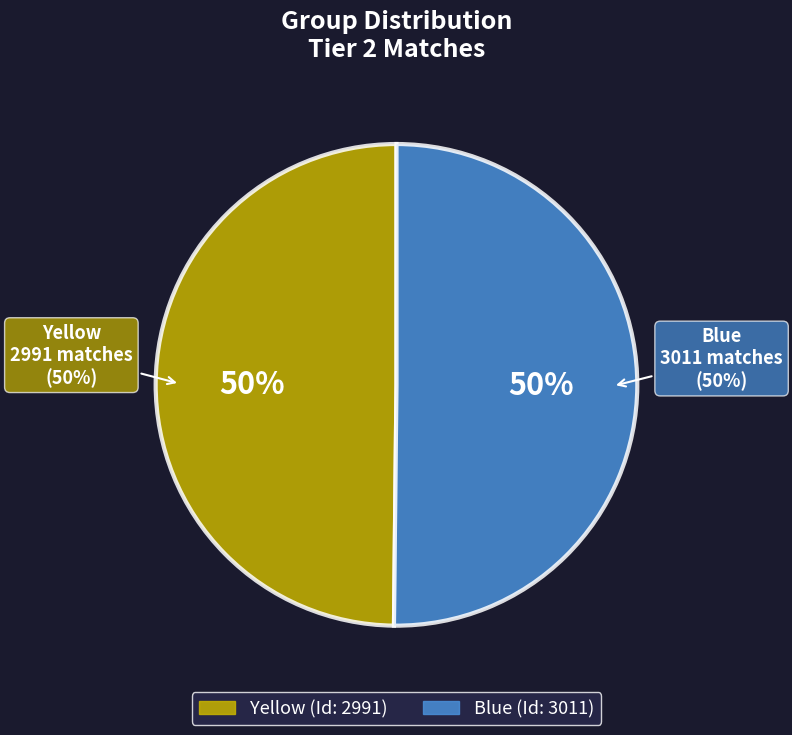

How many segments does this pie chart have?

2